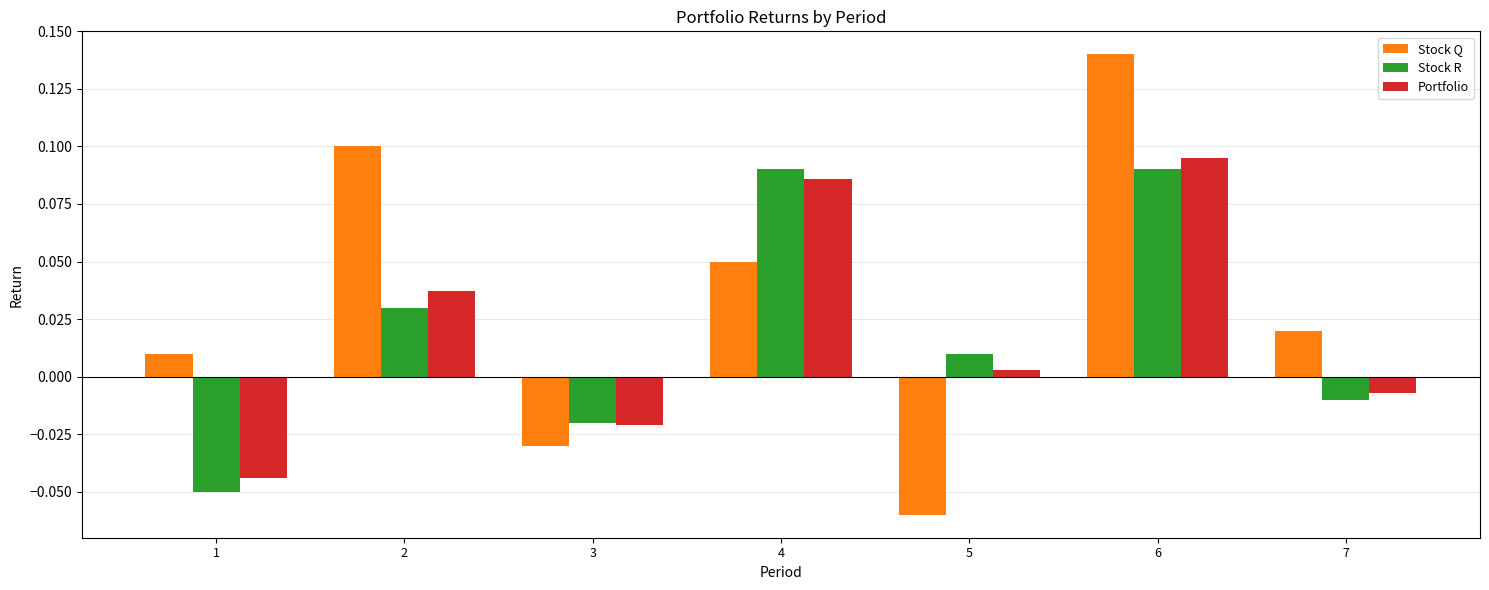

At which category is the sum across all series the highest?

6